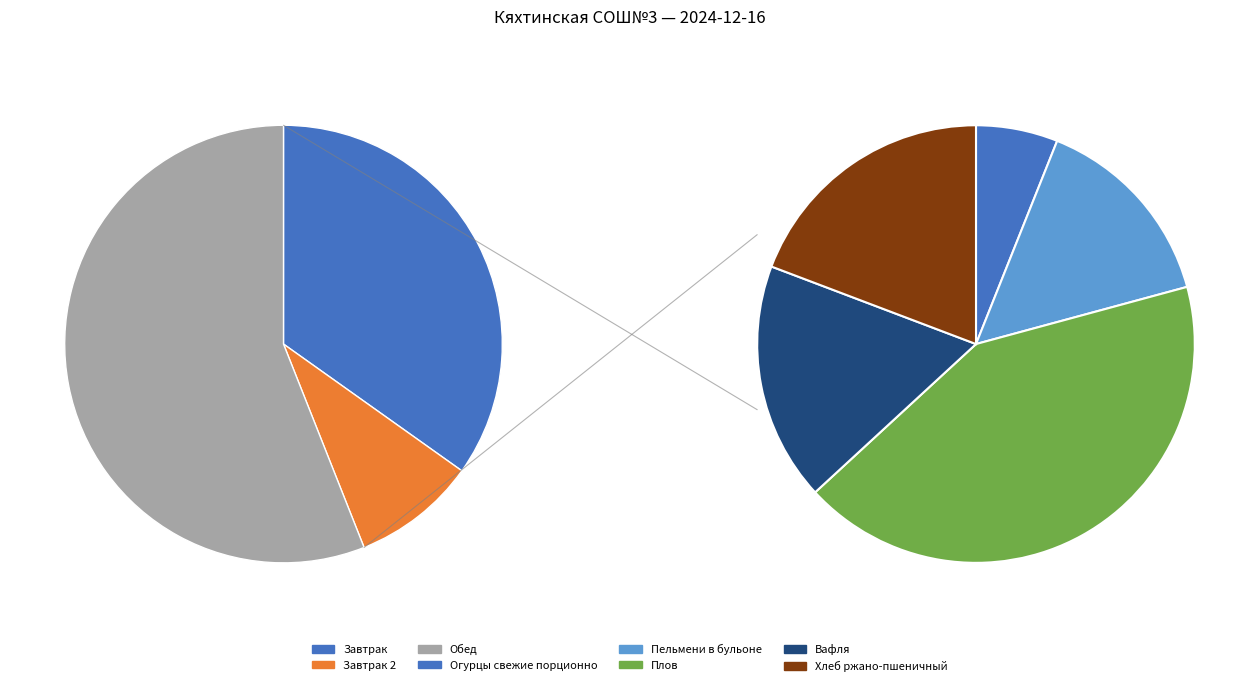

Which slice is the largest?

Плов